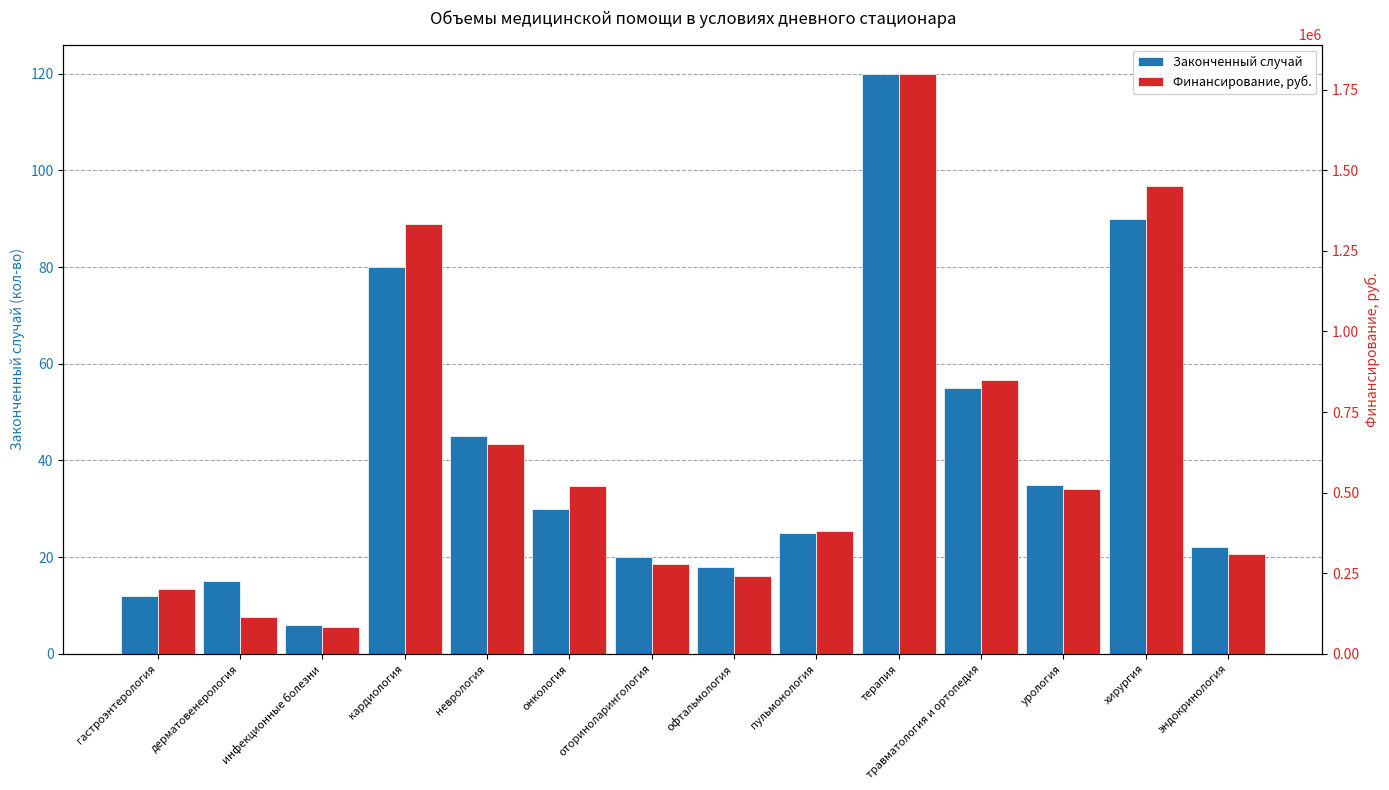

What is the difference between the second highest and minimum values in the Финансирование, руб. series?

1367283